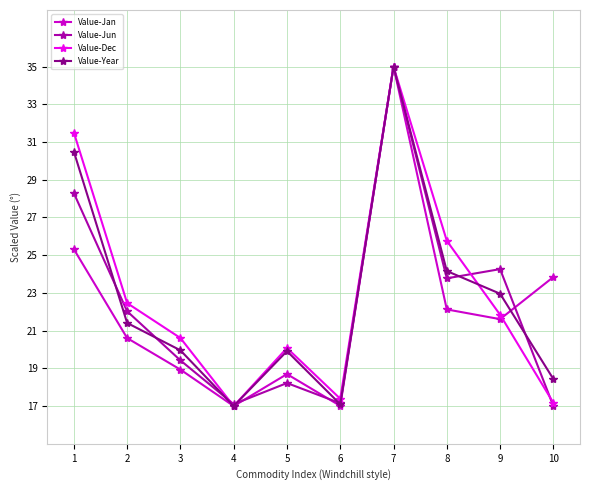

Which series ends up on top after the final intersection of Value-Dec and Value-Year?

Value-Year